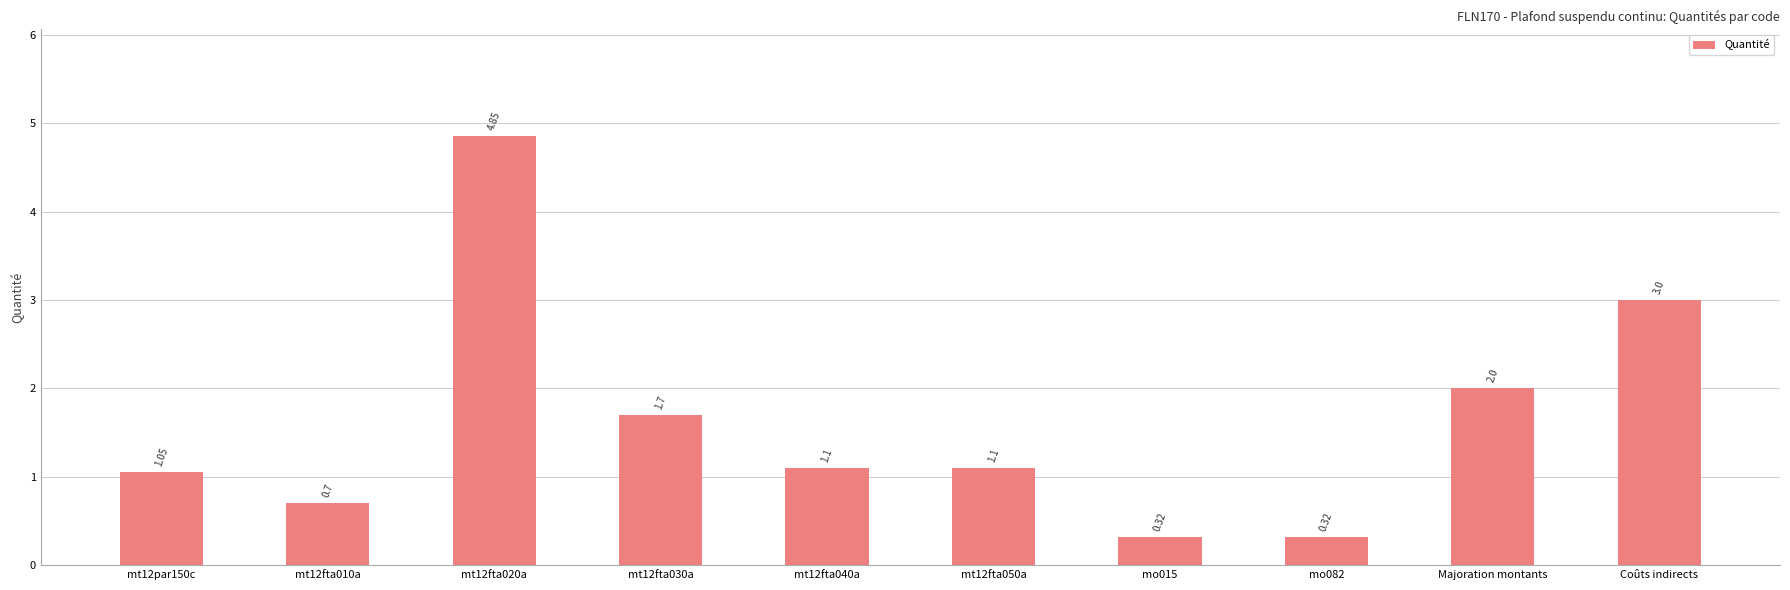

What is the difference between the second highest and minimum values?

2.7